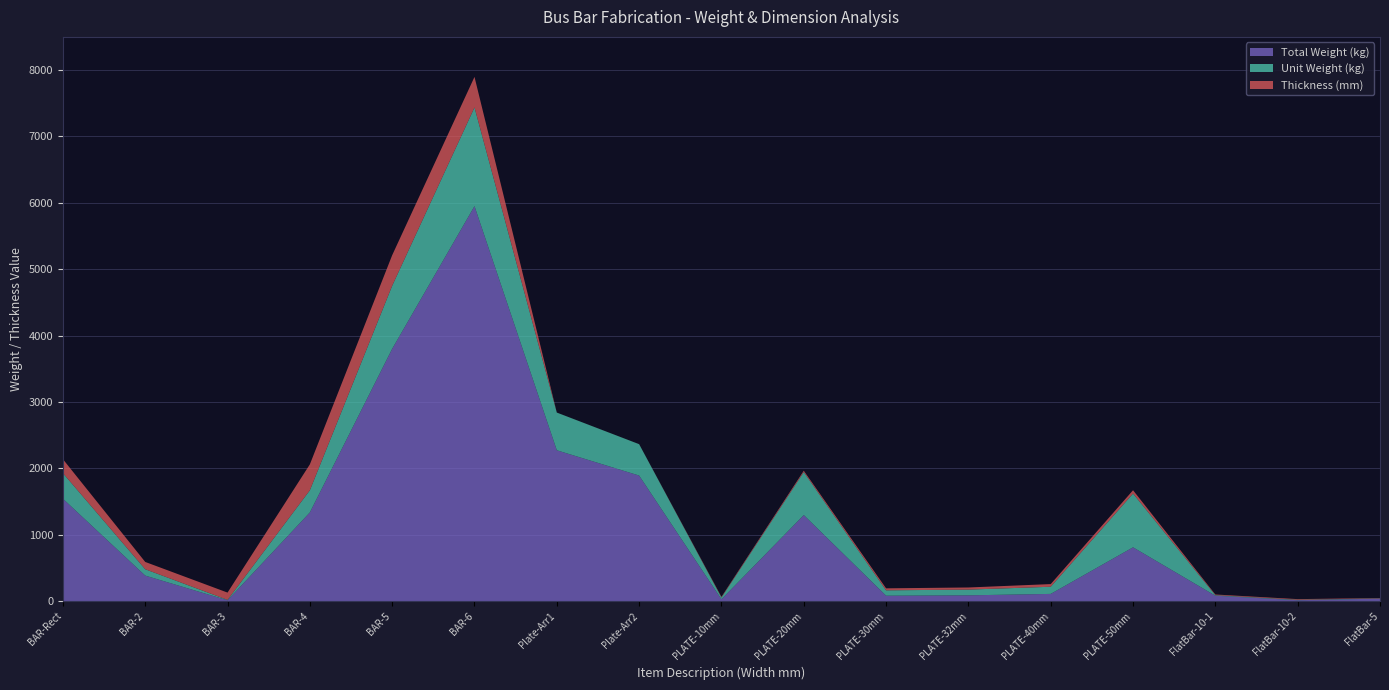

Reading left to right, transcribe all the data shown in this chart.

Total Weight (kg): 1542.2	383.7	11.9	1335.6	3800.5	5949.9	2272.0	1891.1	27.0	1296.0	81.0	86.4	108.0	810.0	81.0	13.0	36.7
Unit Weight (kg): 385.6	95.9	5.9	333.9	950.1	1487.5	568.0	472.8	27.0	648.0	81.0	86.4	108.0	810.0	8.1	6.5	4.0
Thickness (mm): 210.0	110.0	110.0	390.0	460.0	460.0	0.5	0.5	10.0	20.0	30.0	32.0	40.0	50.0	10.0	10.0	5.0